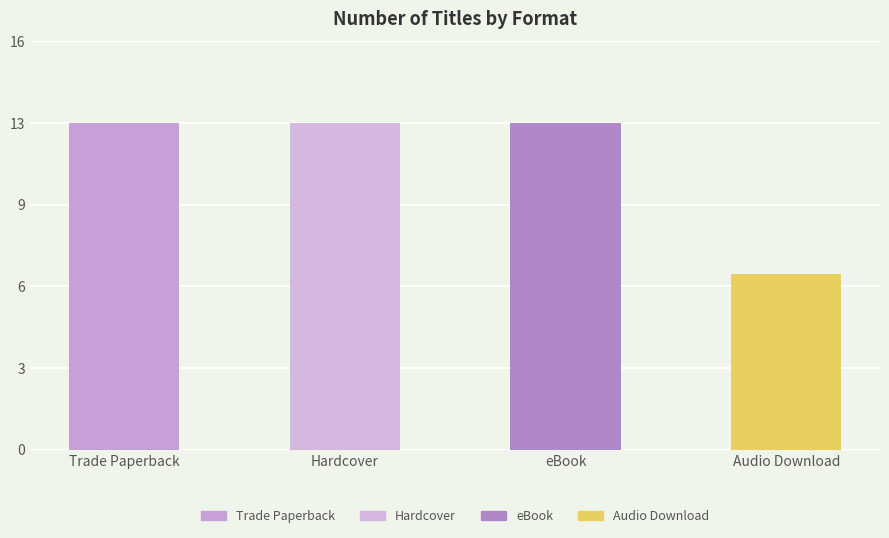

Where is the data nearest to the value 10?

Trade Paperback